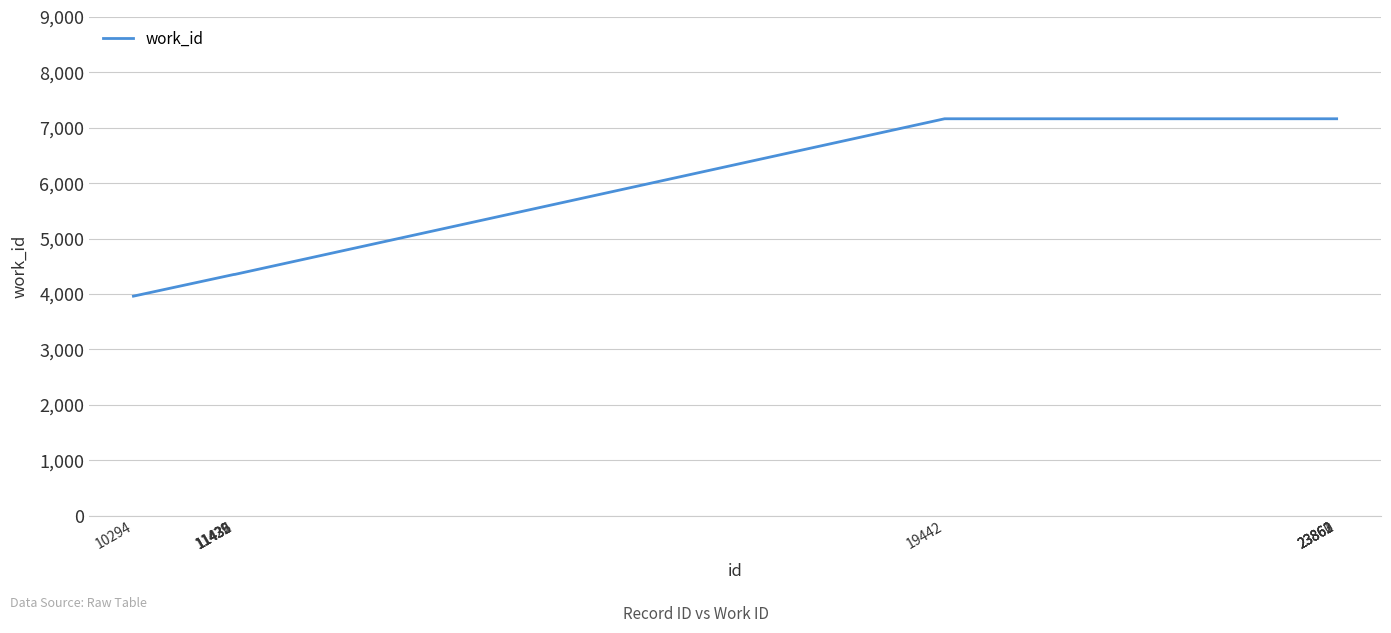

Count the values in the range 4353 to 7163.

9